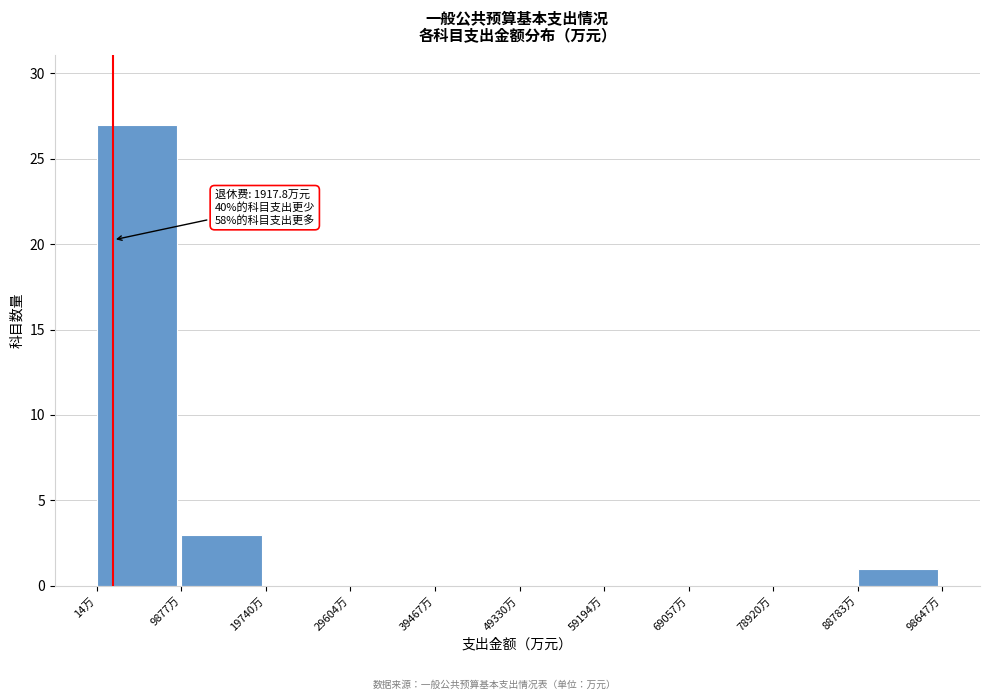

Which range on the x-axis has the tallest bar?

0 to 10000